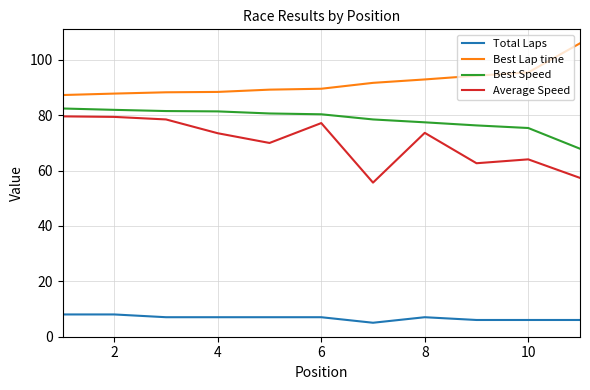

What is the difference between the maximum and minimum values in the Best Lap time series?

18.7